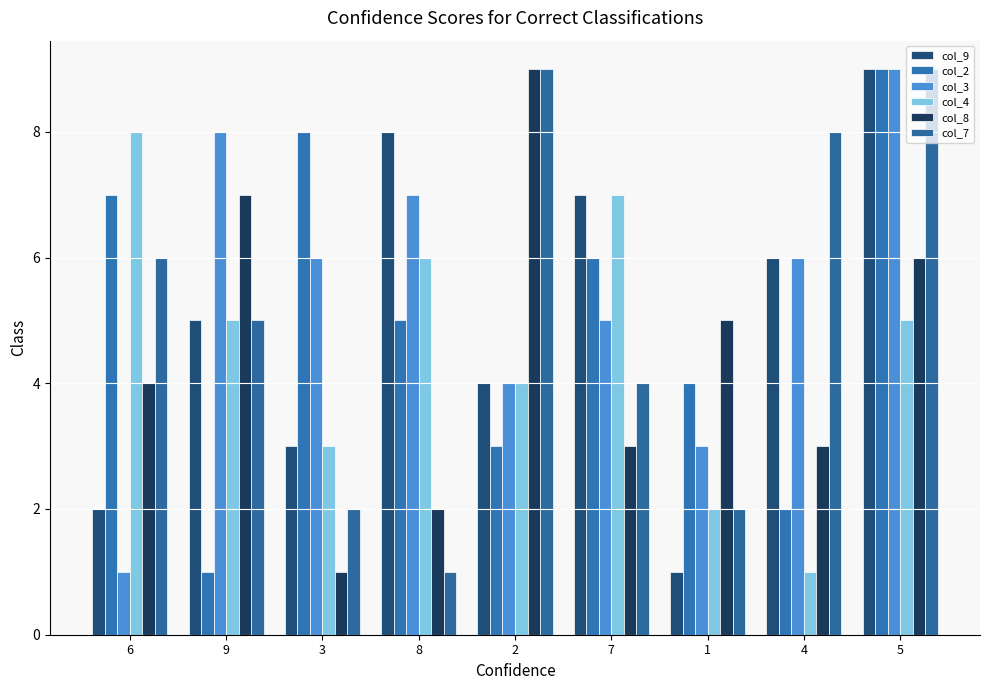

At which label is col_9 closest to 5?

9